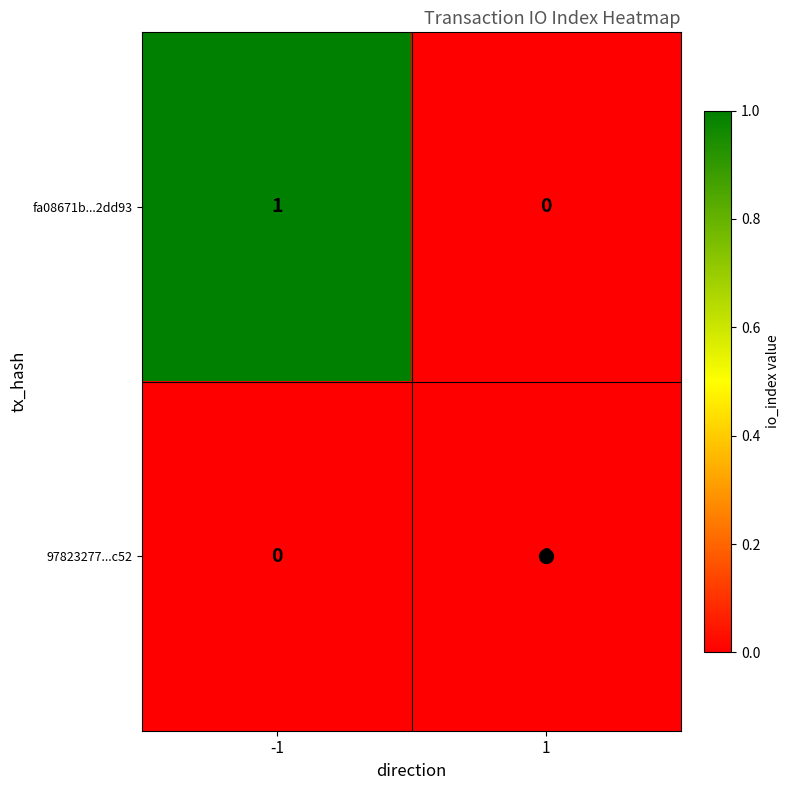

Which series has the largest total across all categories?

fa08671b...2dd93